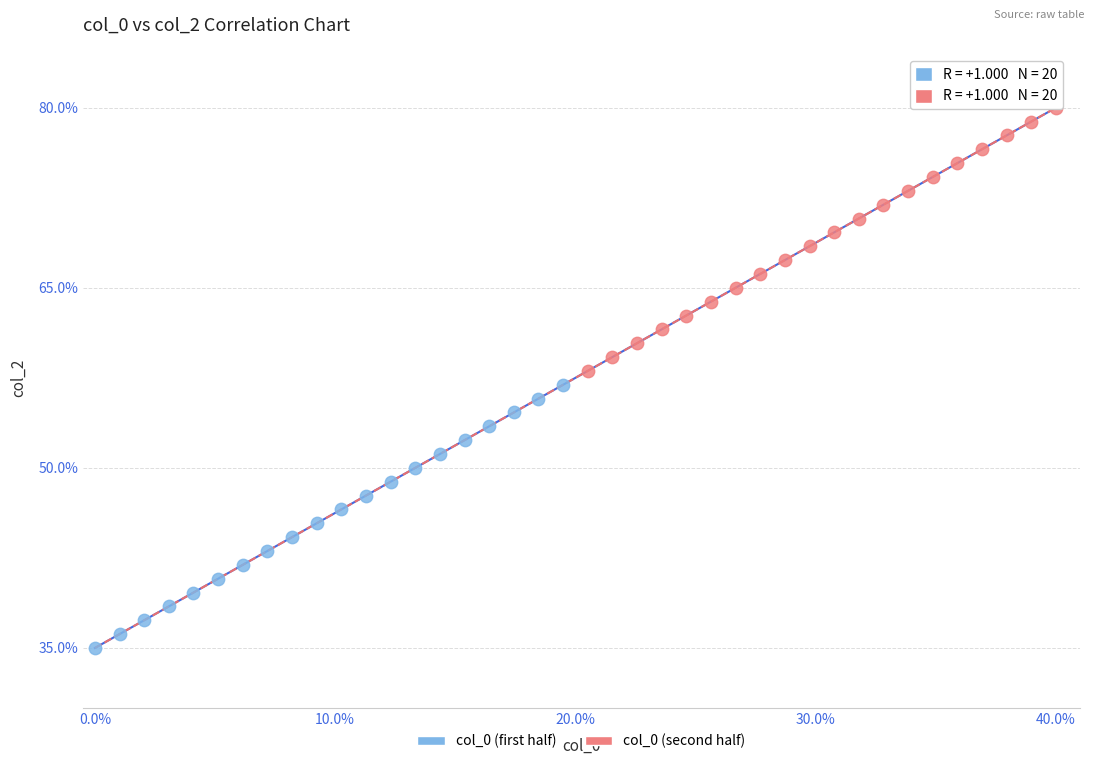

Which series reaches the minimum Y coordinate?

col_0 (first half)